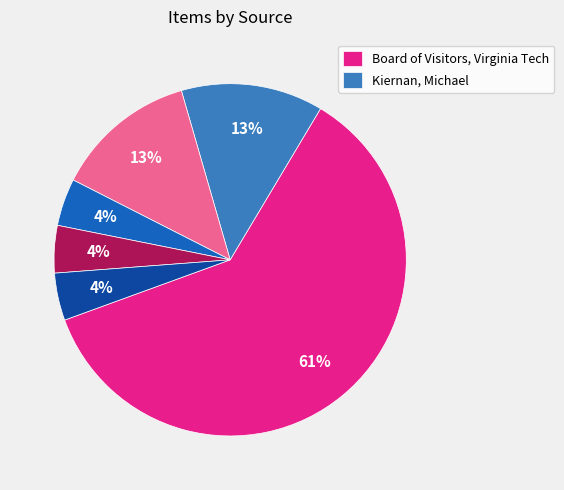

To the nearest percent, what is the average slice percentage?

17%